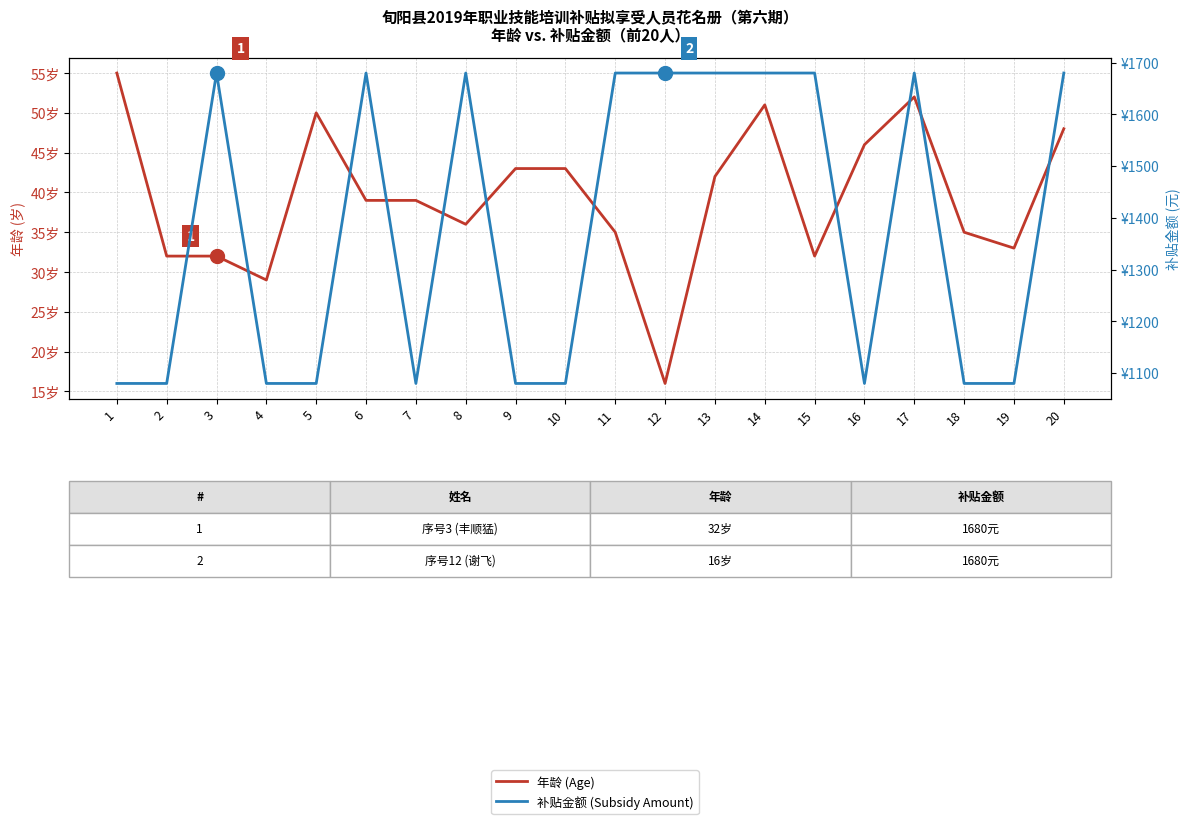

At which category does the chart reach its peak across all series?

3